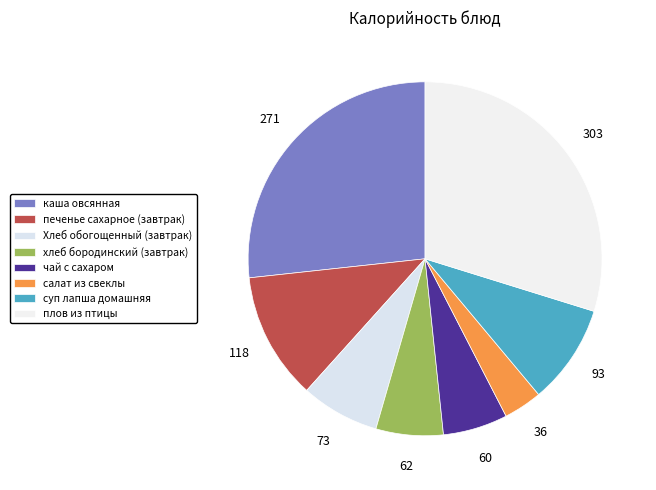

What percentage is the хлеб бородинский (завтрак) slice, to the nearest percent?

6%